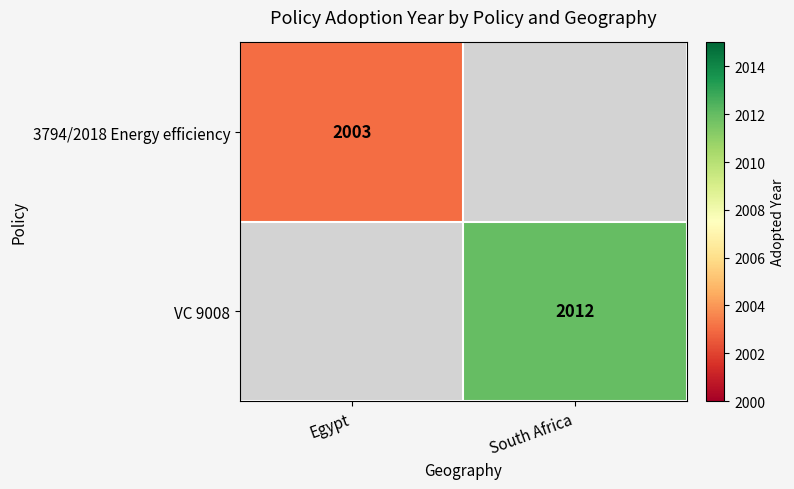

The 3794/2018 Energy efficiency series shows 2003 at Egypt. True or false?

True